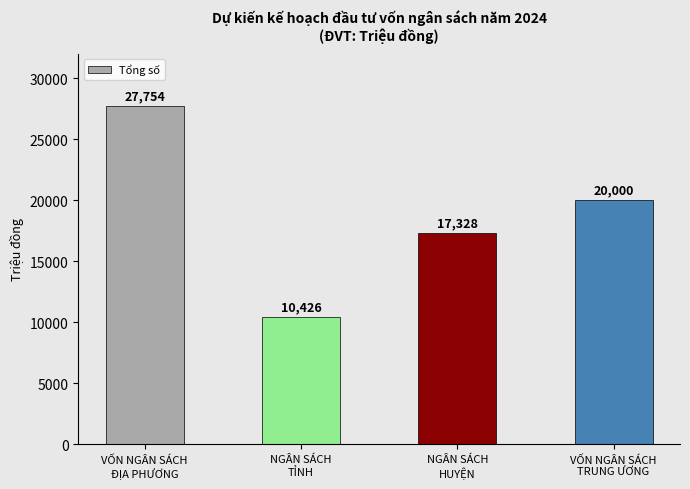

What is the value of the 1st bar from the left?

27754